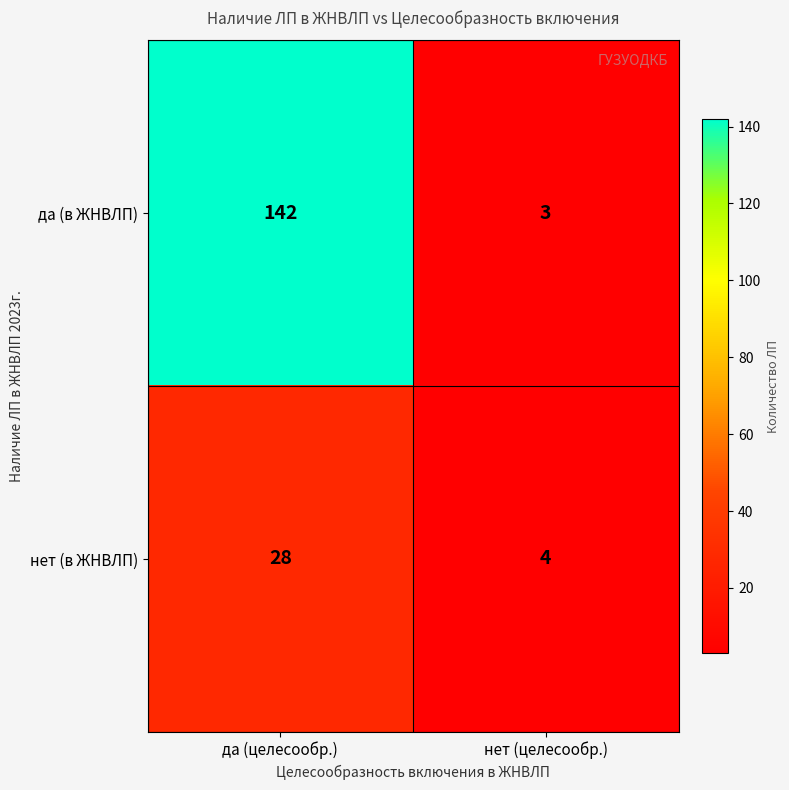

Reading left to right, list all the values displayed in this chart.

да (в ЖНВЛП): да (целесообр.)=142	нет (целесообр.)=3
нет (в ЖНВЛП): да (целесообр.)=28	нет (целесообр.)=4